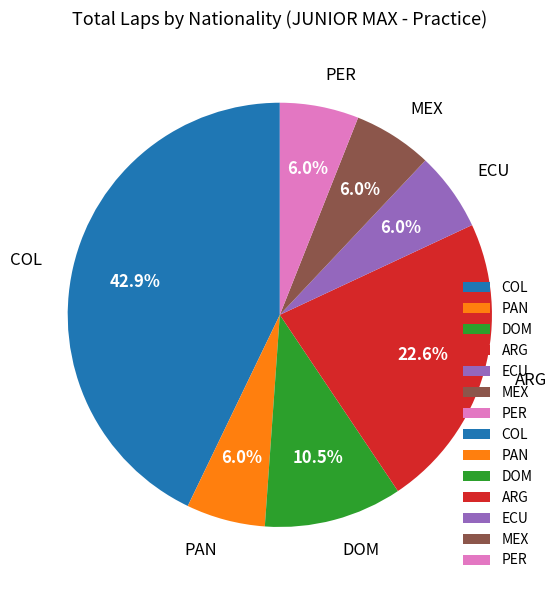

Count the number of slices in the pie.

7